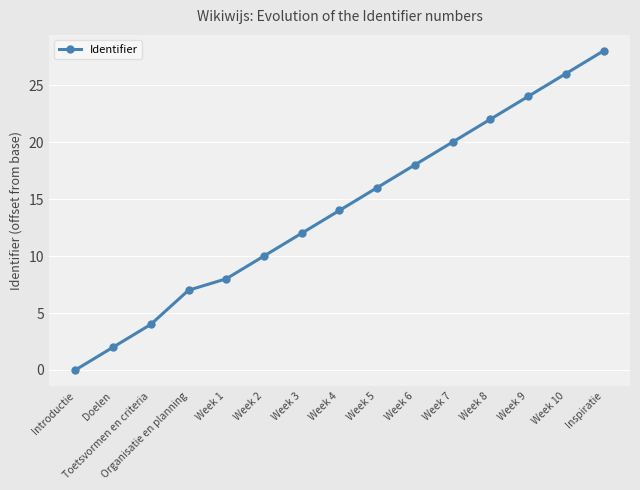

Reading left to right, what are all the values shown in this chart?

0	2	4	7	8	10	12	14	16	18	20	22	24	26	28